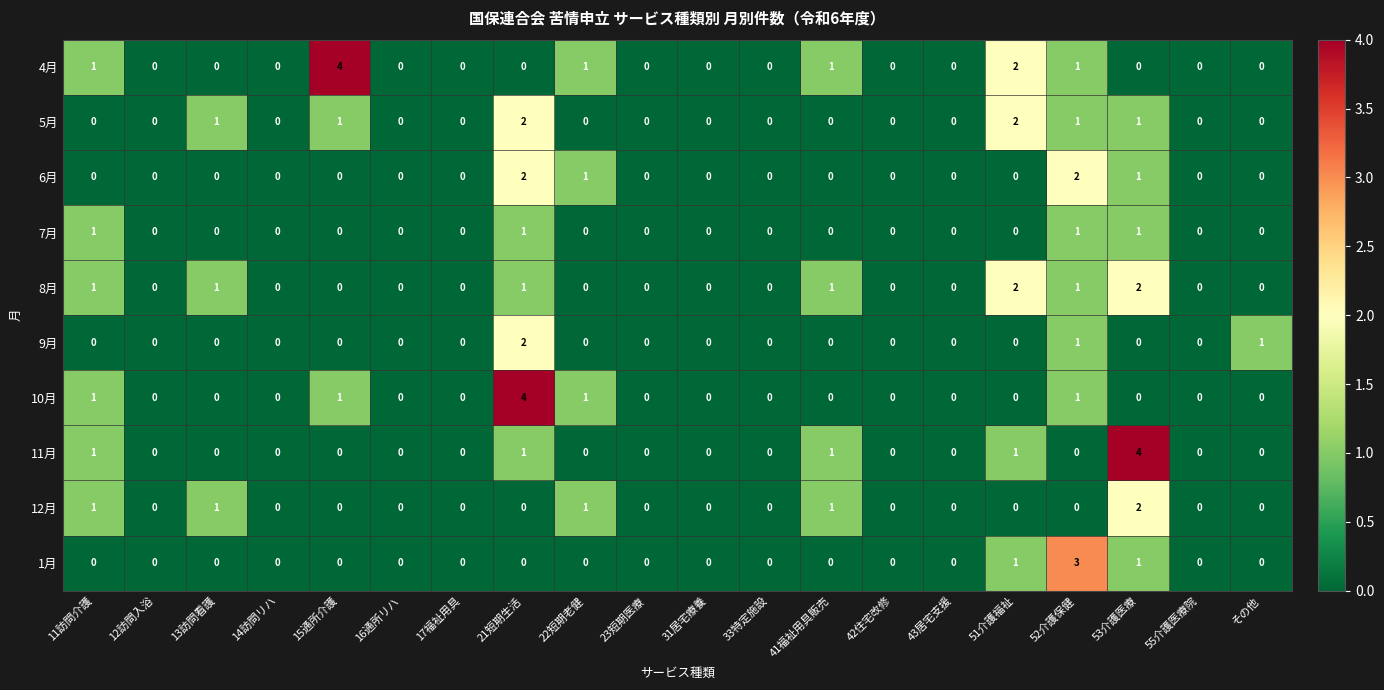

How many 10月 values are between 0 and 1?

19